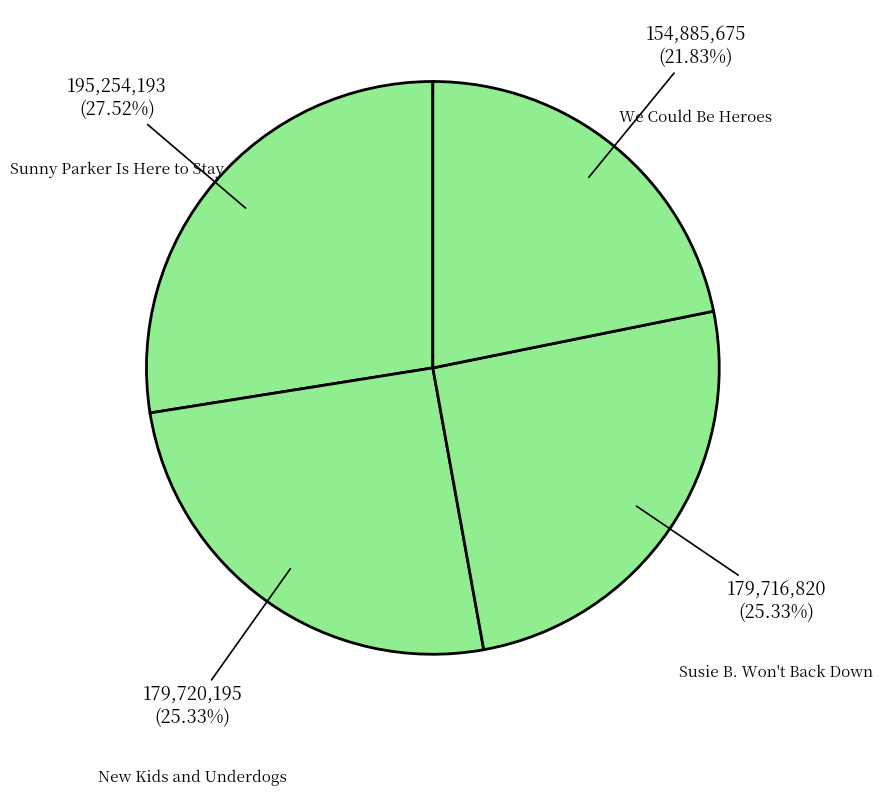

Count the number of slices in the pie.

4